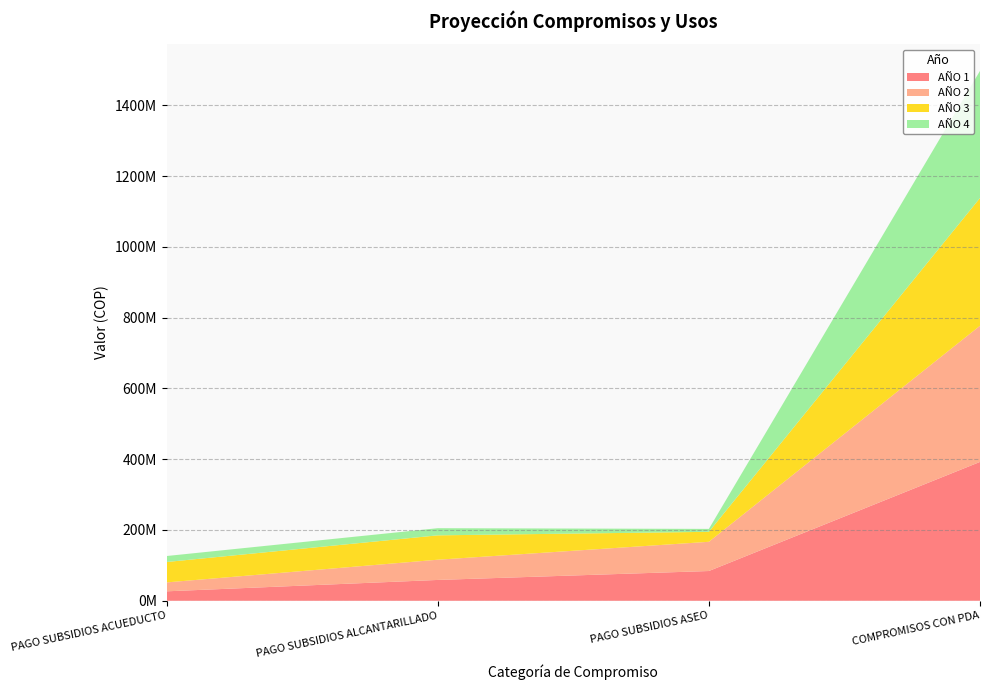

Reading left to right, transcribe all the data shown in this chart.

AÑO 1: PAGO SUBSIDIOS ACUEDUCTO=26698306	PAGO SUBSIDIOS ALCANTARILLADO=58854811	PAGO SUBSIDIOS ASEO=84078302	COMPROMISOS CON PDA=392365408
AÑO 2: PAGO SUBSIDIOS ACUEDUCTO=25198499	PAGO SUBSIDIOS ALCANTARILLADO=57153811	PAGO SUBSIDIOS ASEO=82565302	COMPROMISOS CON PDA=384807761
AÑO 3: PAGO SUBSIDIOS ACUEDUCTO=57647013	PAGO SUBSIDIOS ALCANTARILLADO=68854650	PAGO SUBSIDIOS ASEO=28193125	COMPROMISOS CON PDA=360954506
AÑO 4: PAGO SUBSIDIOS ACUEDUCTO=16930000	PAGO SUBSIDIOS ALCANTARILLADO=20222000	PAGO SUBSIDIOS ASEO=8280000	COMPROMISOS CON PDA=359306181